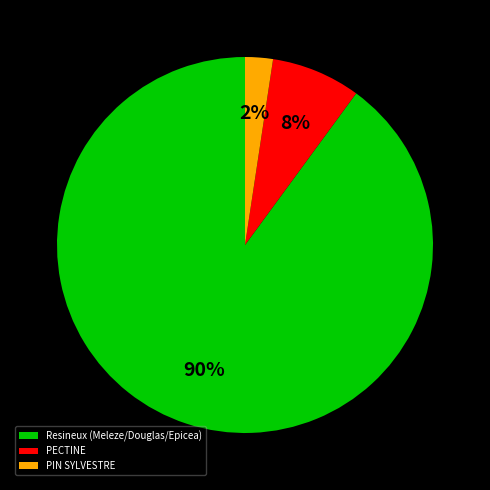

True or false: PIN SYLVESTRE accounts for 12% of the total.

False